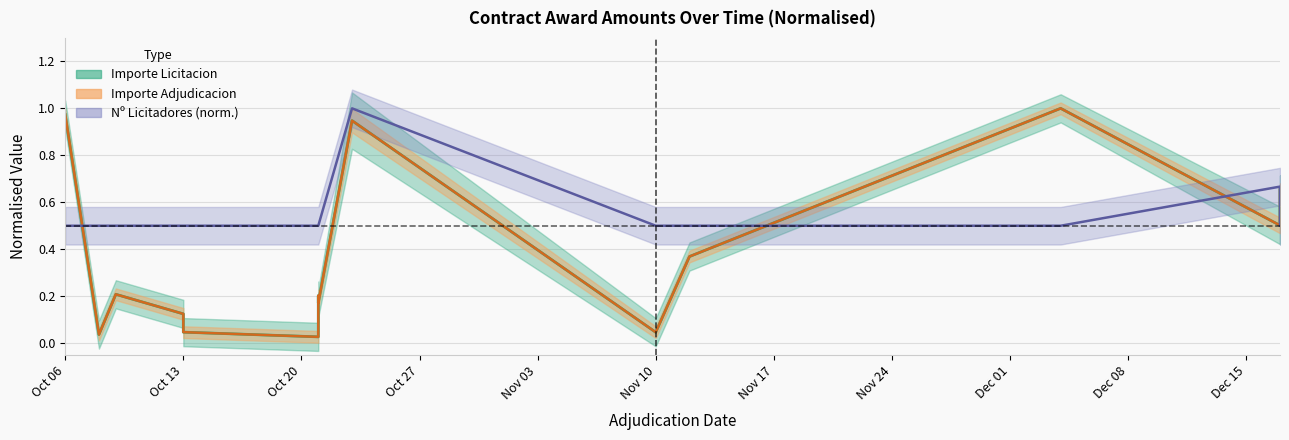

Rank the series at 2020-10-21 from highest to lowest value.

Licitadores, Importe Licitacion, Importe Adjudicacion